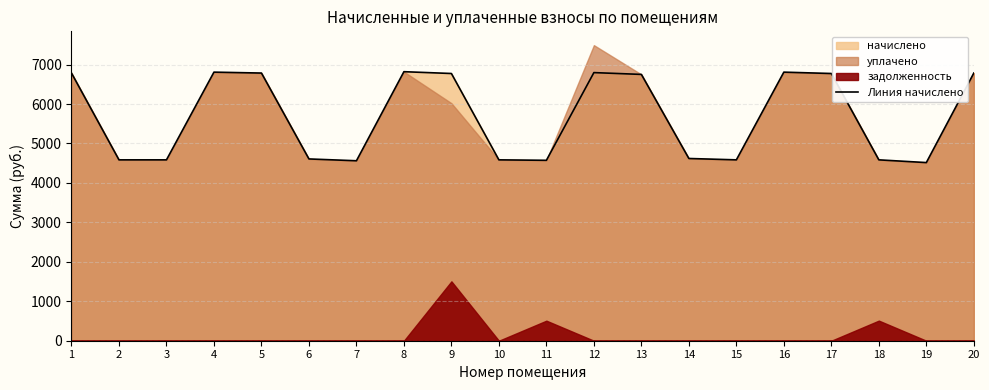

How many lines are shown in the chart?

1